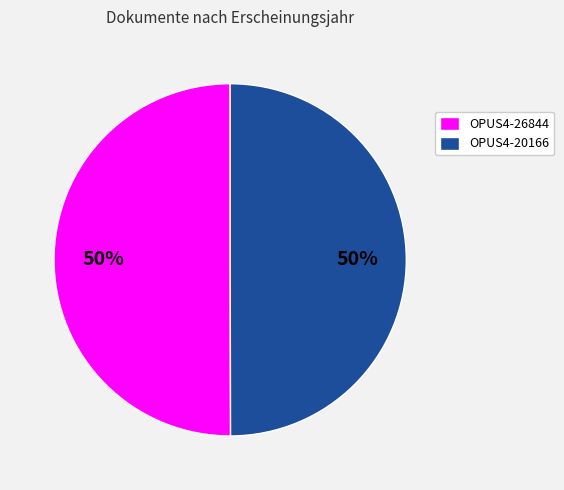

What percentage is the OPUS4-26844 slice, to the nearest percent?

50%